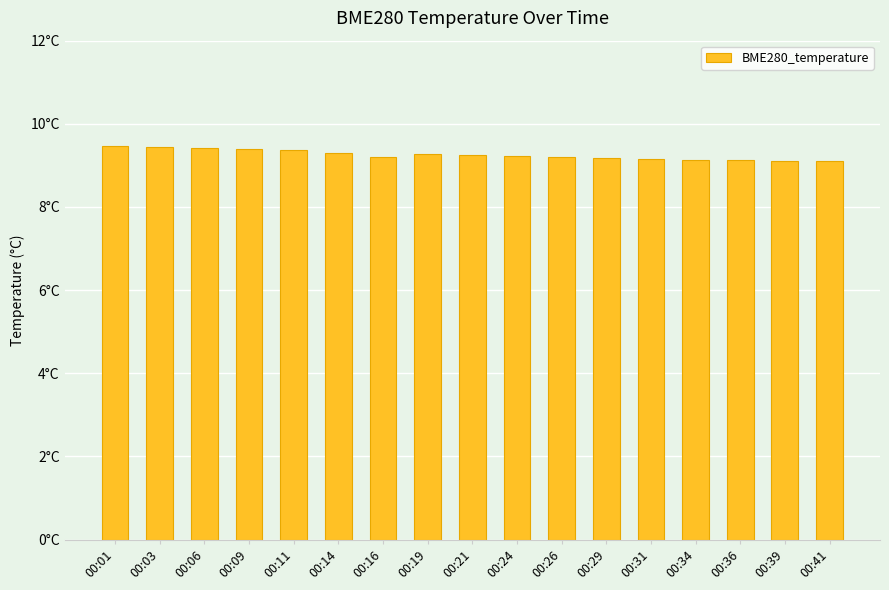

The chart shows a value of 9.3 at 00:19. True or false?

True